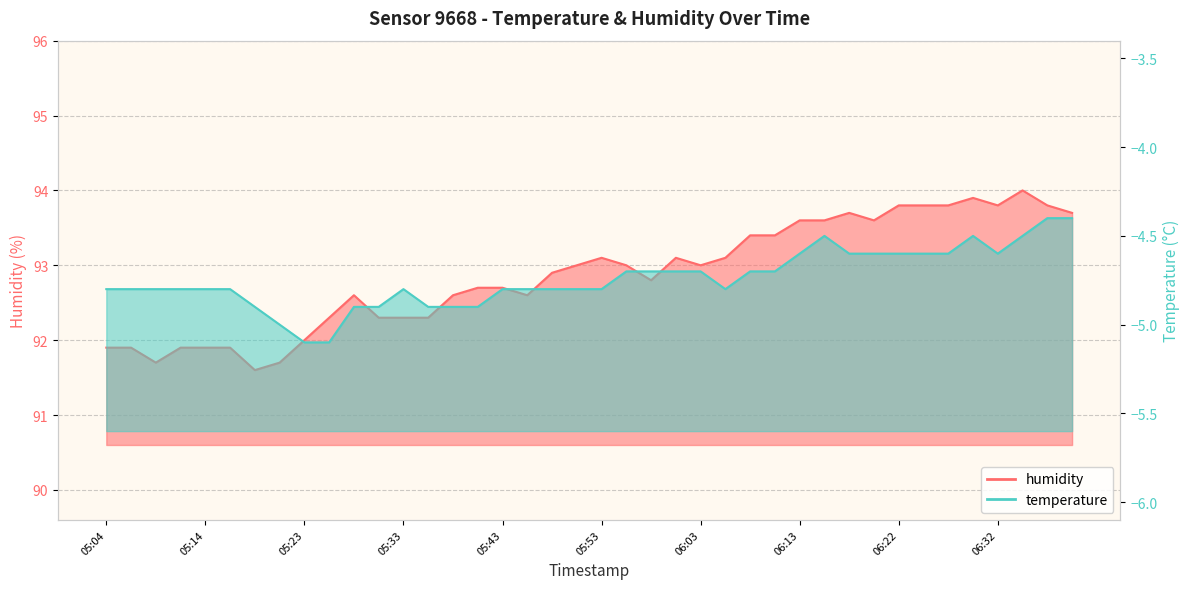

At 05:06, list the series in order from smallest to largest.

temperature, humidity